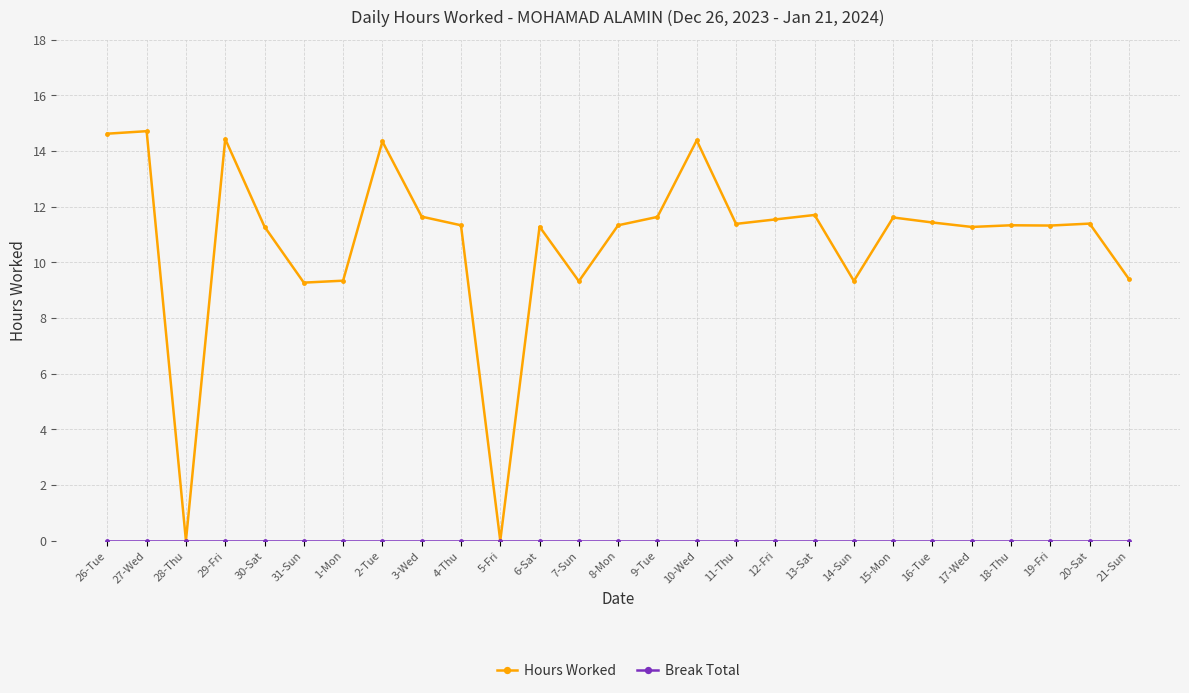

How many lines are shown in the chart?

2